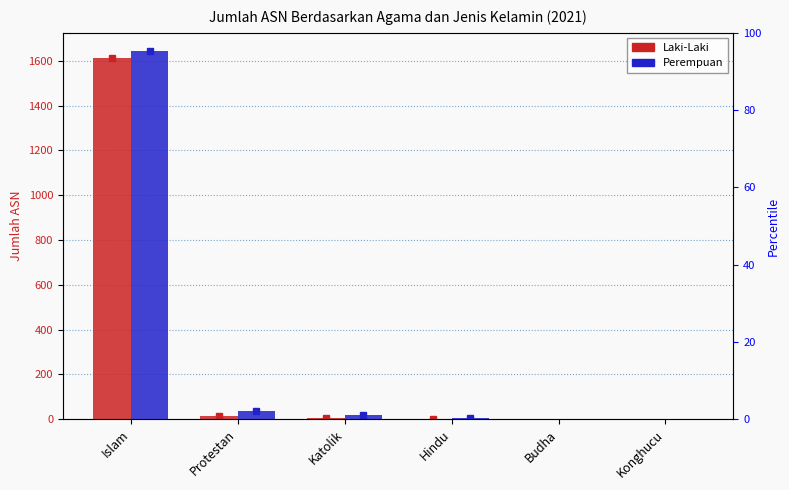

At which label does Laki-Laki reach its peak?

Islam